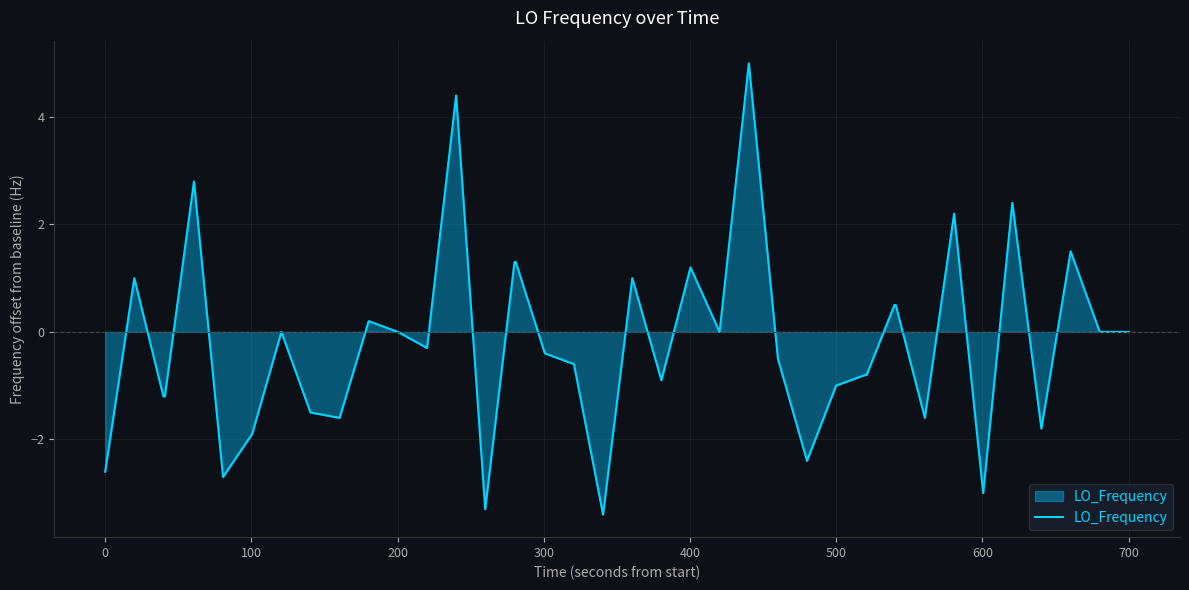

Does the chart have visible grid lines?

Yes